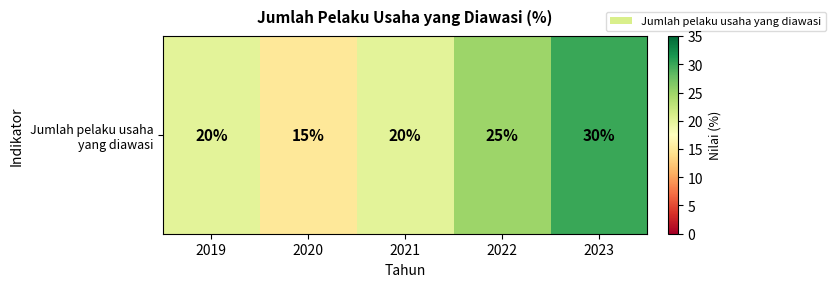

What is the approximate value at 2020, to the nearest 5?

15